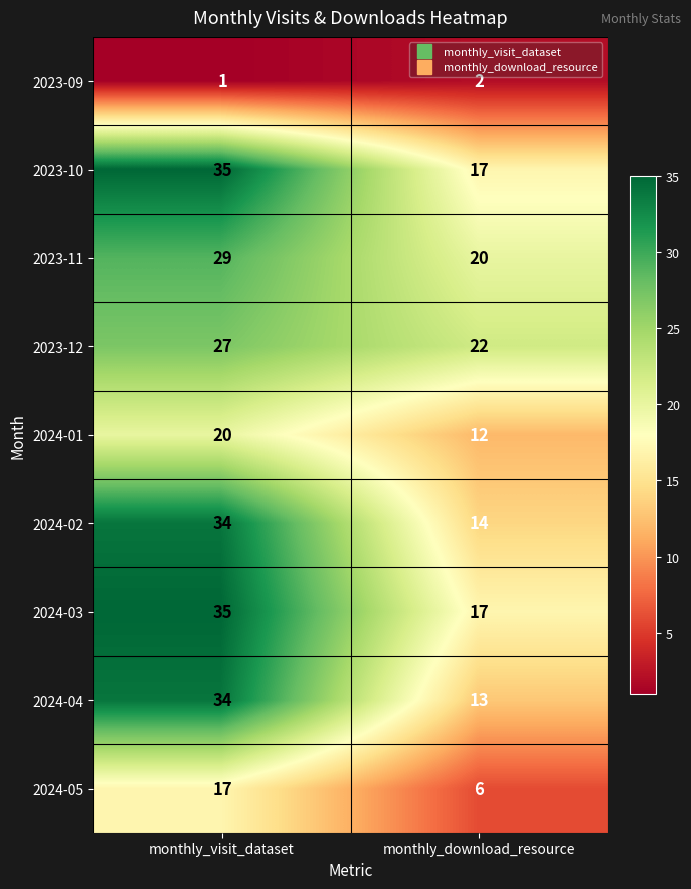

Read the 2024-03 value at monthly_visit_dataset, to the nearest 5.

35